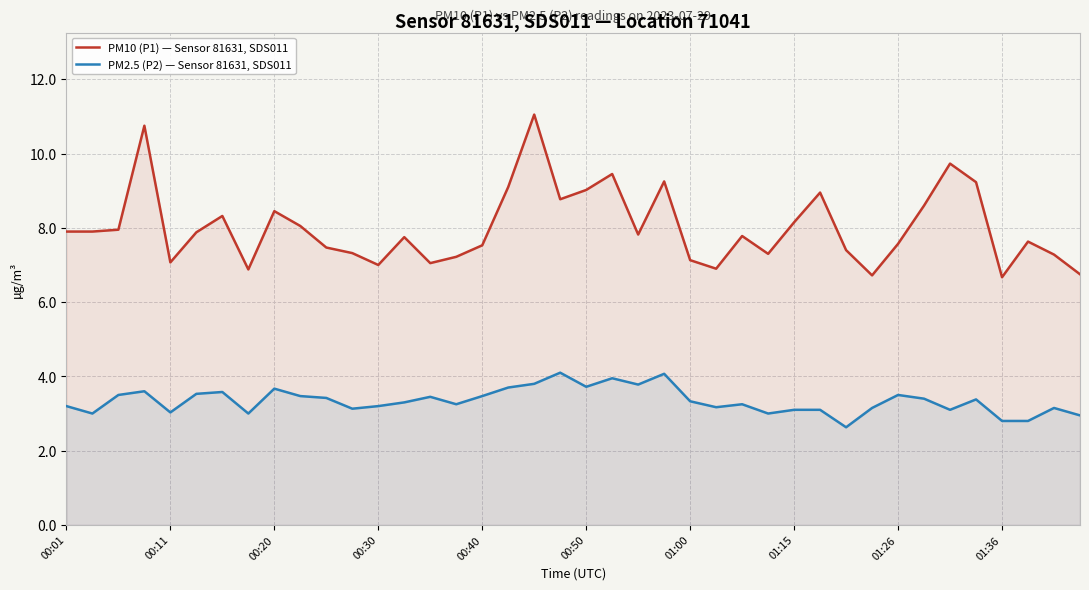

Is the value of PM10 (P1) — Sensor 81631, SDS011 at 13 greater than the value of PM2.5 (P2) — Sensor 81631, SDS011 at 27?

Yes